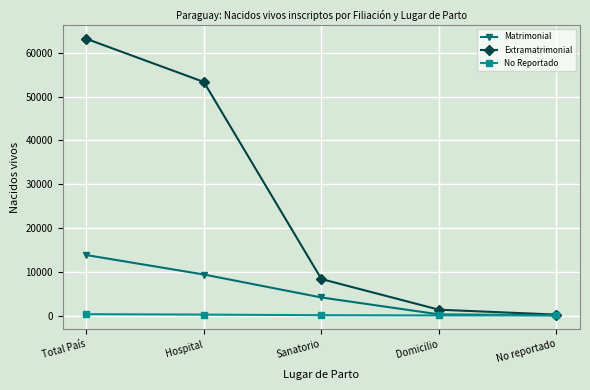

Which series has the widest spread of values?

Extramatrimonial